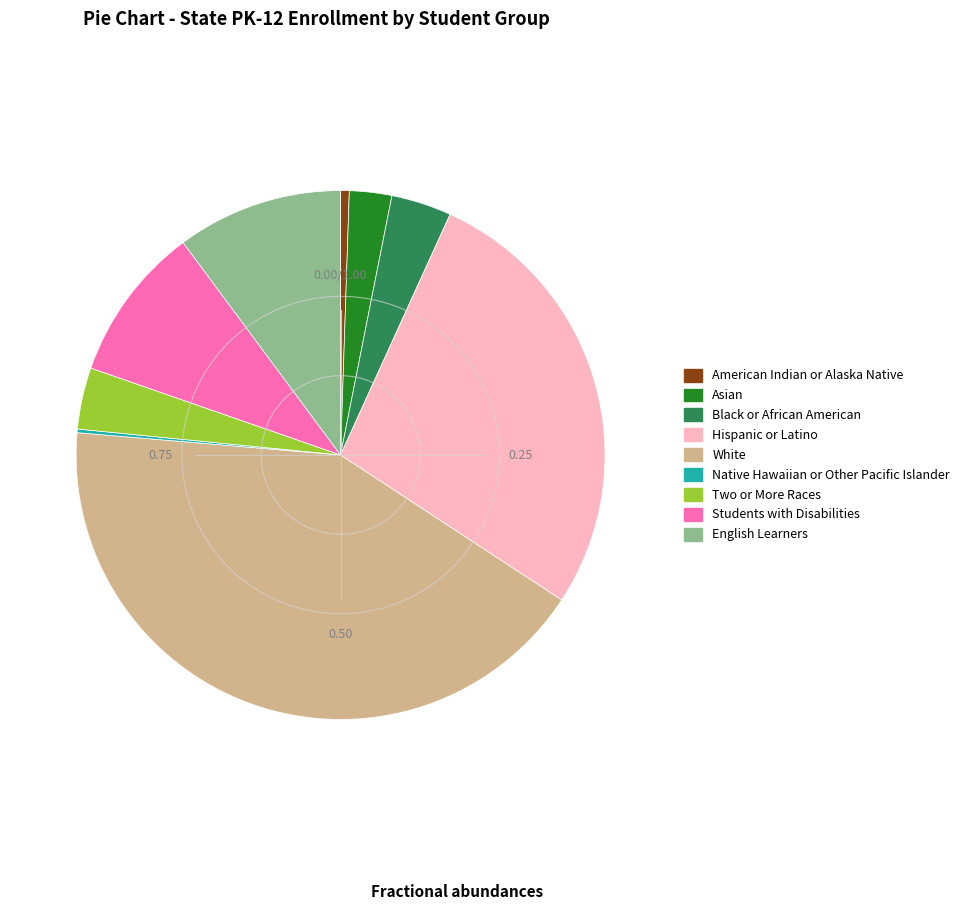

Does any single category account for the majority?

No